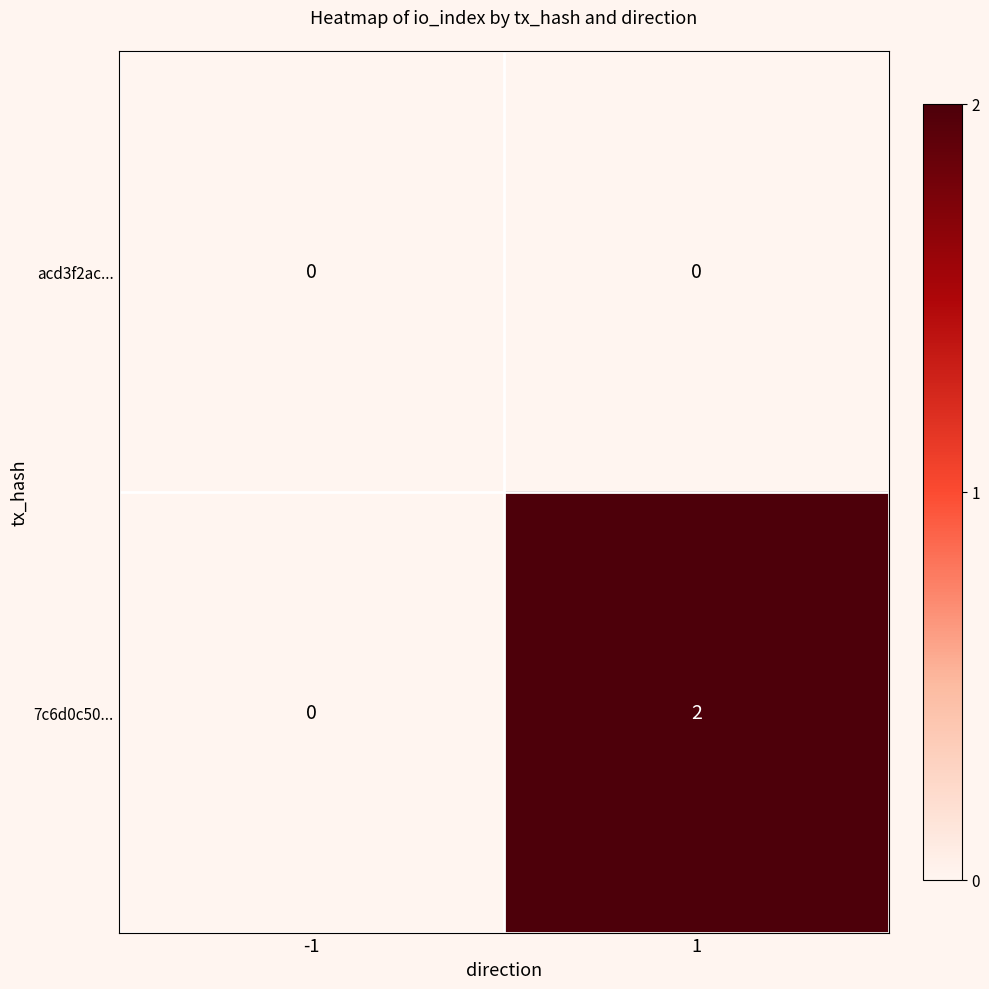

Which series has the largest total across all categories?

7c6d0c50...